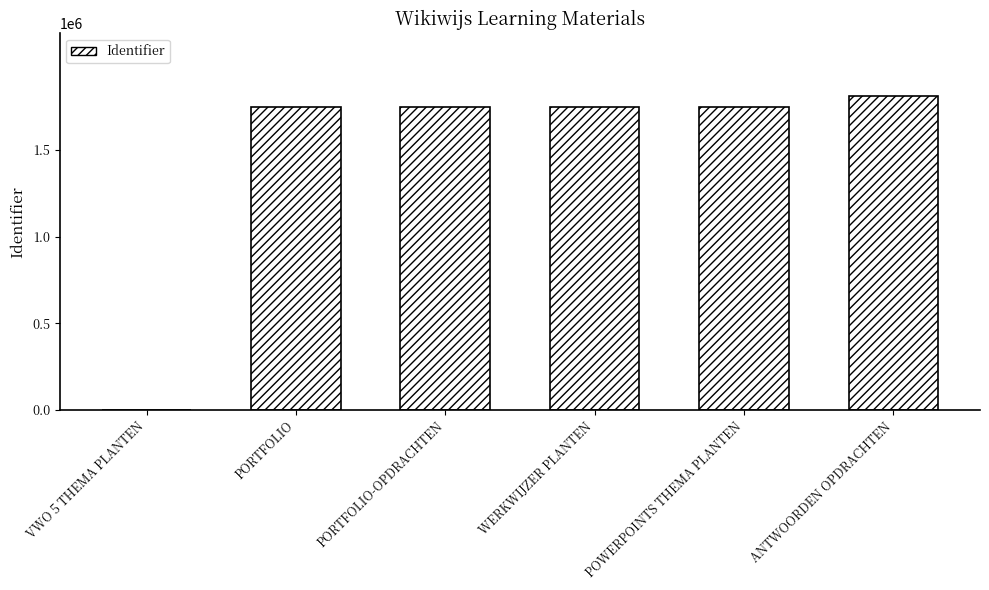

What is the sum of all values?

8809437